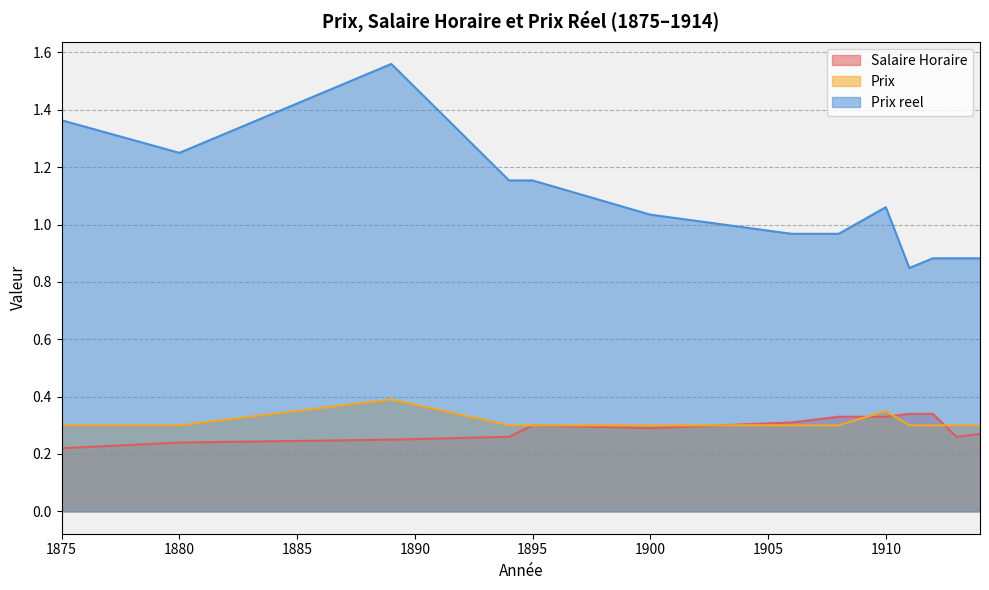

Between 1875 and 1912, which is larger?

1912